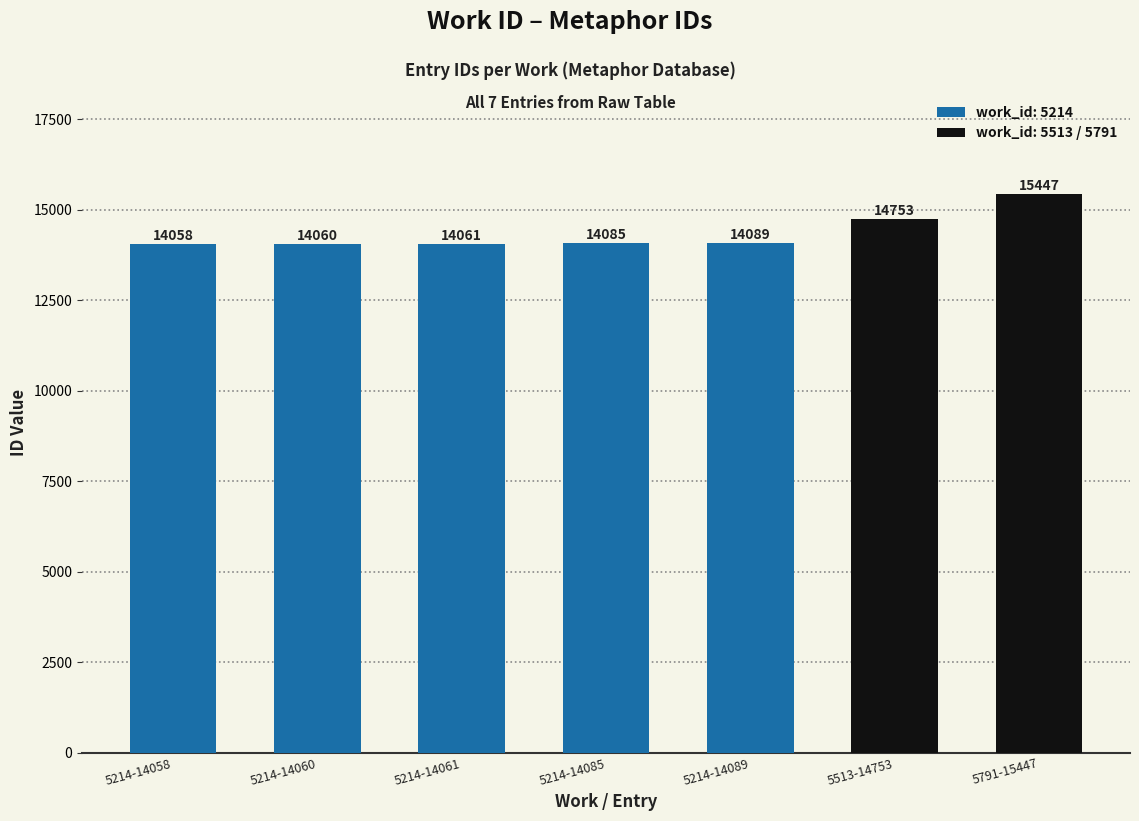

Reading left to right, transcribe all the data shown in this chart.

5214-14058=14058	5214-14060=14060	5214-14061=14061	5214-14085=14085	5214-14089=14089	5513-14753=14753	5791-15447=15447